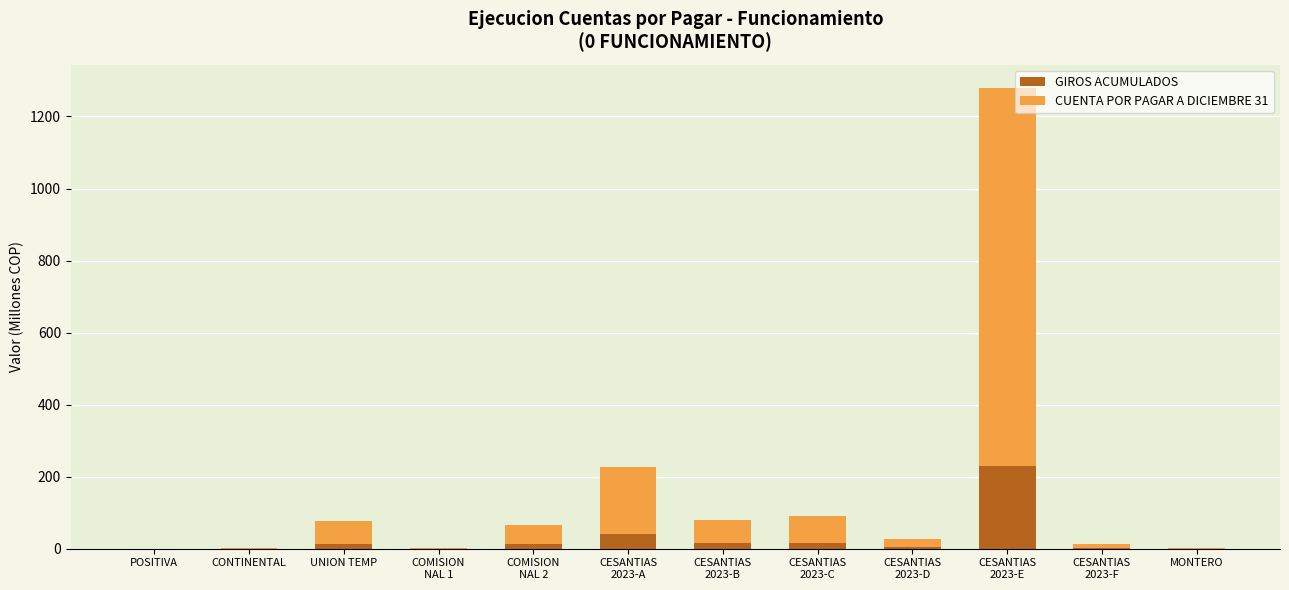

What is the maximum value for GIROS ACUMULADOS?

230.4